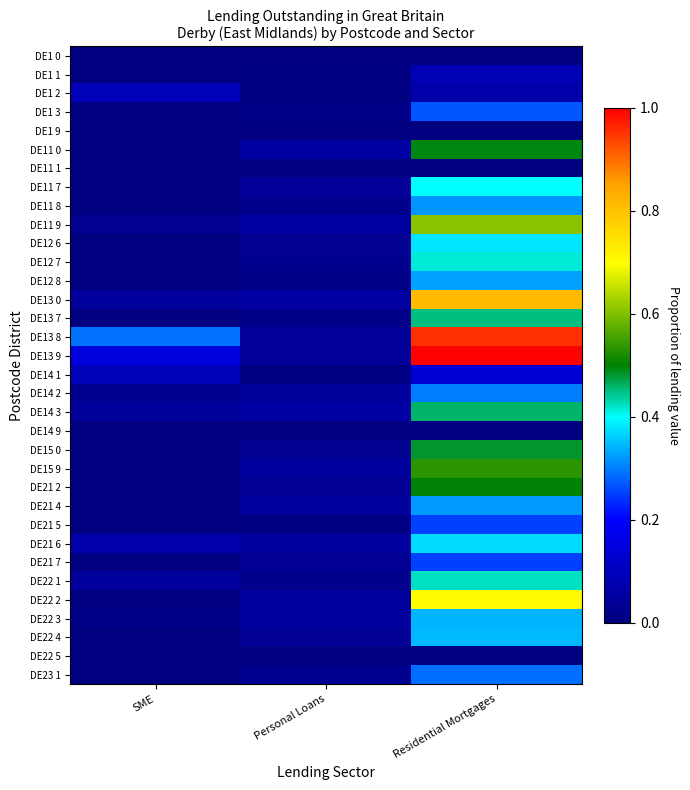

Reading left to right, what are all the values shown in this chart?

DE1 0: SME=0.0	Personal Loans=0.0	Residential Mortgages=0.0
DE1 1: SME=0.0	Personal Loans=0.0	Residential Mortgages=0.1
DE1 2: SME=0.1	Personal Loans=0.0	Residential Mortgages=0.1
DE1 3: SME=0.0	Personal Loans=0.0	Residential Mortgages=0.3
DE1 9: SME=0.0	Personal Loans=0.0	Residential Mortgages=0.0
DE11 0: SME=0.0	Personal Loans=0.1	Residential Mortgages=0.5
DE11 1: SME=0.0	Personal Loans=0.0	Residential Mortgages=0.0
DE11 7: SME=0.0	Personal Loans=0.0	Residential Mortgages=0.4
DE11 8: SME=0.0	Personal Loans=0.0	Residential Mortgages=0.3
DE11 9: SME=0.0	Personal Loans=0.1	Residential Mortgages=0.6
DE12 6: SME=0.0	Personal Loans=0.0	Residential Mortgages=0.4
DE12 7: SME=0.0	Personal Loans=0.0	Residential Mortgages=0.4
DE12 8: SME=0.0	Personal Loans=0.0	Residential Mortgages=0.3
DE13 0: SME=0.0	Personal Loans=0.1	Residential Mortgages=0.8
DE13 7: SME=0.0	Personal Loans=0.0	Residential Mortgages=0.5
DE13 8: SME=0.3	Personal Loans=0.0	Residential Mortgages=1.0
DE13 9: SME=0.2	Personal Loans=0.0	Residential Mortgages=1.0
DE14 1: SME=0.1	Personal Loans=0.0	Residential Mortgages=0.1
DE14 2: SME=0.0	Personal Loans=0.0	Residential Mortgages=0.3
DE14 3: SME=0.0	Personal Loans=0.1	Residential Mortgages=0.5
DE14 9: SME=0.0	Personal Loans=0.0	Residential Mortgages=0.0
DE15 0: SME=0.0	Personal Loans=0.0	Residential Mortgages=0.5
DE15 9: SME=0.0	Personal Loans=0.0	Residential Mortgages=0.5
DE21 2: SME=0.0	Personal Loans=0.0	Residential Mortgages=0.5
DE21 4: SME=0.0	Personal Loans=0.1	Residential Mortgages=0.3
DE21 5: SME=0.0	Personal Loans=0.0	Residential Mortgages=0.3
DE21 6: SME=0.1	Personal Loans=0.0	Residential Mortgages=0.4
DE21 7: SME=0.0	Personal Loans=0.0	Residential Mortgages=0.3
DE22 1: SME=0.0	Personal Loans=0.0	Residential Mortgages=0.4
DE22 2: SME=0.0	Personal Loans=0.0	Residential Mortgages=0.7
DE22 3: SME=0.0	Personal Loans=0.0	Residential Mortgages=0.3
DE22 4: SME=0.0	Personal Loans=0.0	Residential Mortgages=0.3
DE22 5: SME=0.0	Personal Loans=0.0	Residential Mortgages=0.0
DE23 1: SME=0.0	Personal Loans=0.0	Residential Mortgages=0.3